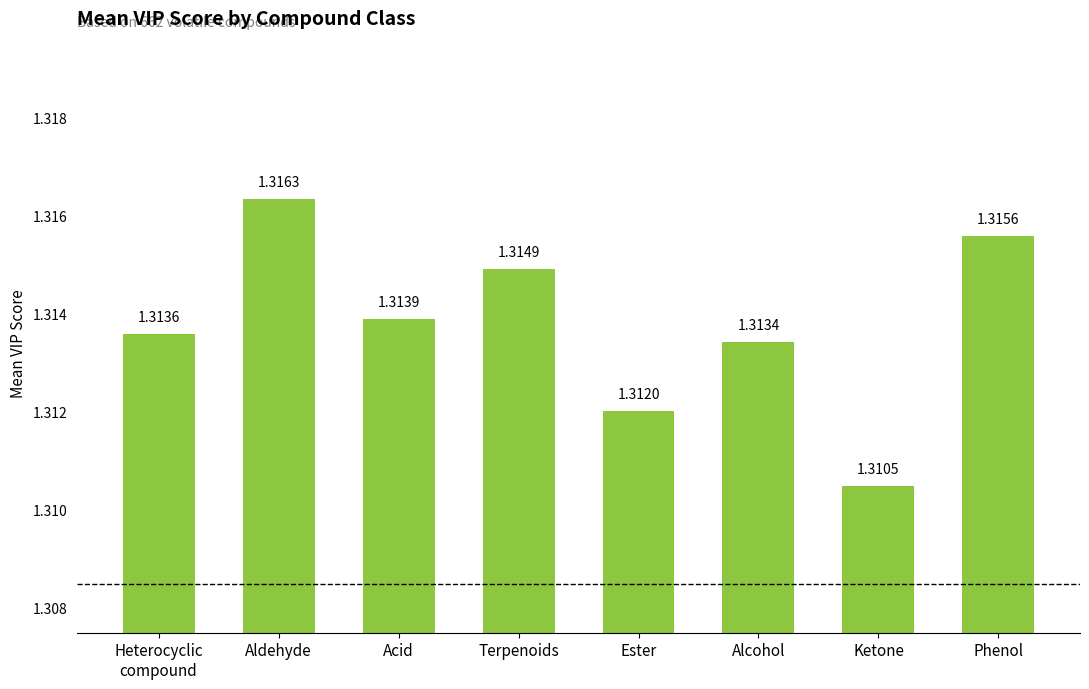

Which has a higher value, Aldehyde or Terpenoids?

Aldehyde